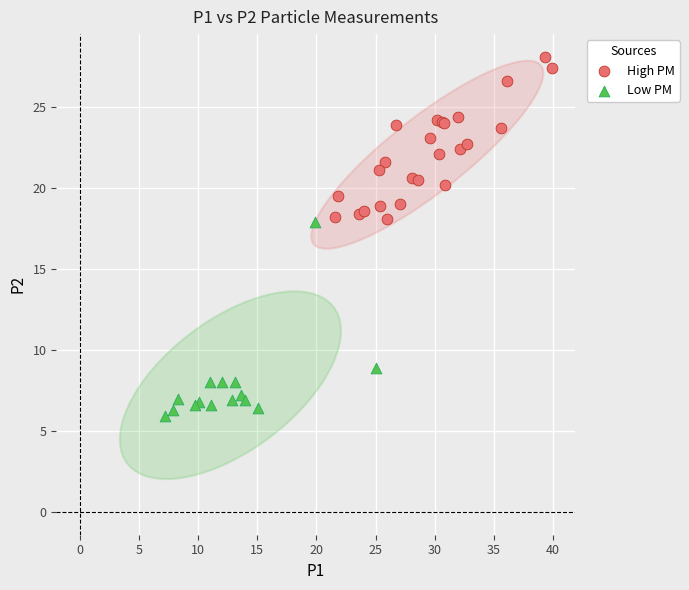

Which series has the widest spread of Y values?

Low PM